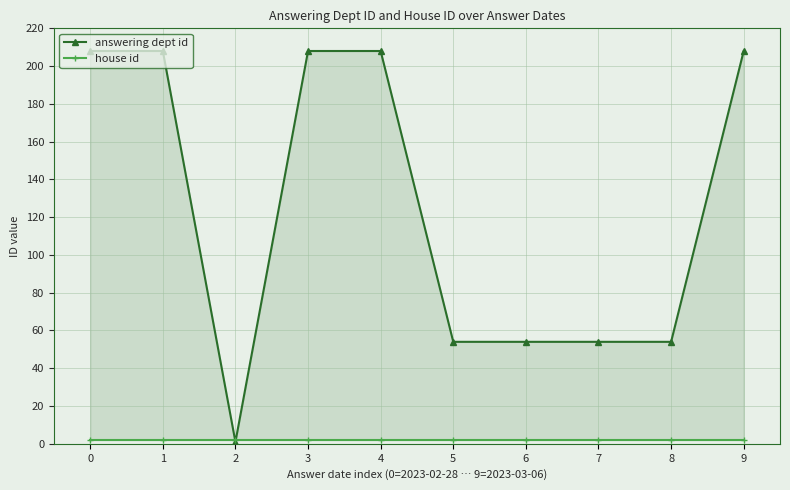

What is the spread (max minus min) of values at 2?

1